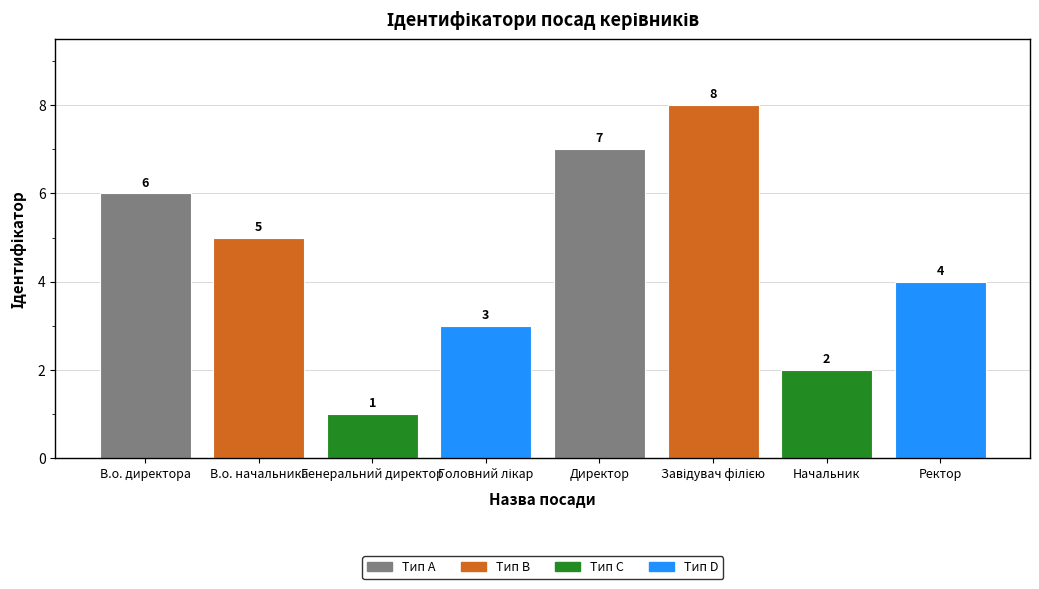

What is the minimum value shown in the chart?

1